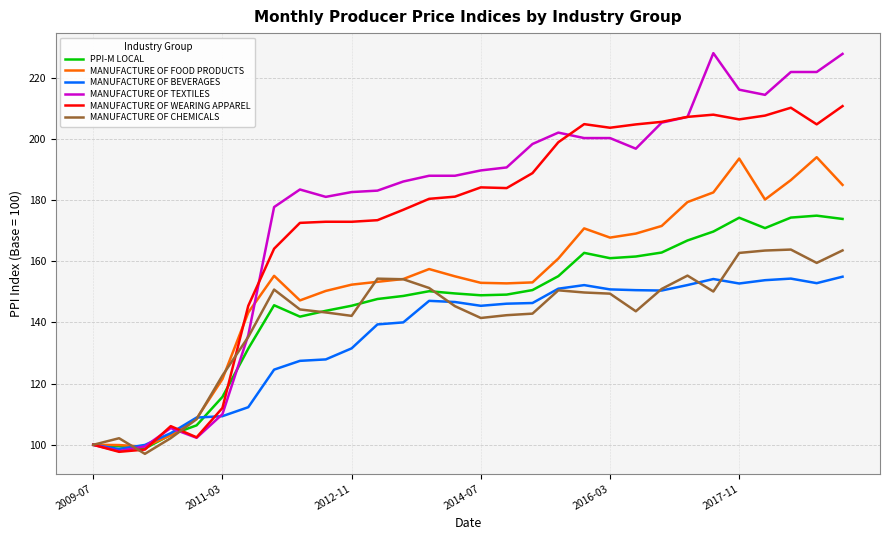

What is the difference between the maximum and minimum values in the MANUFACTURE OF WEARING APPAREL series?

113.0